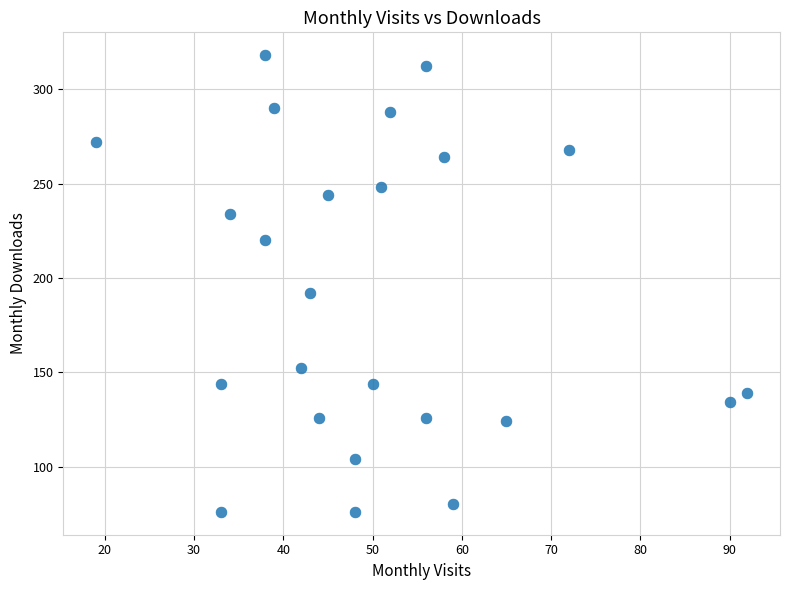

What is the range of X values (max minus min)?

73